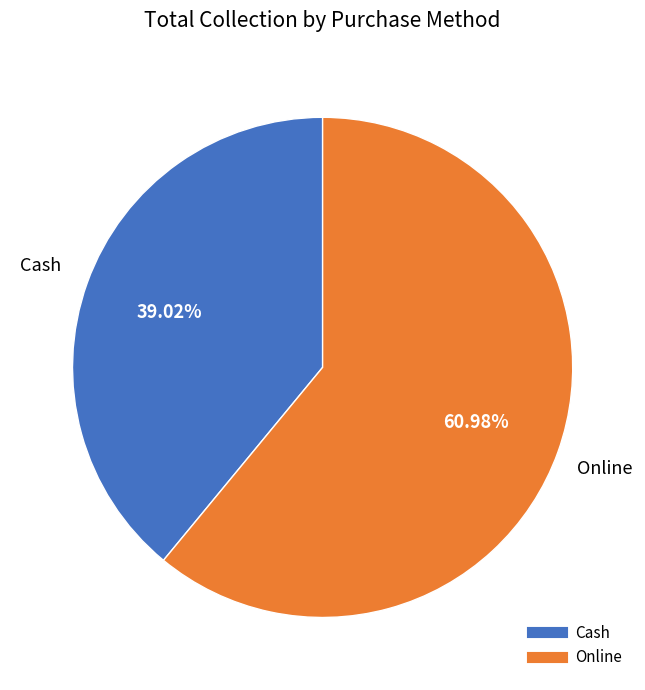

Rank the categories by value from lowest to highest.

Cash, Online